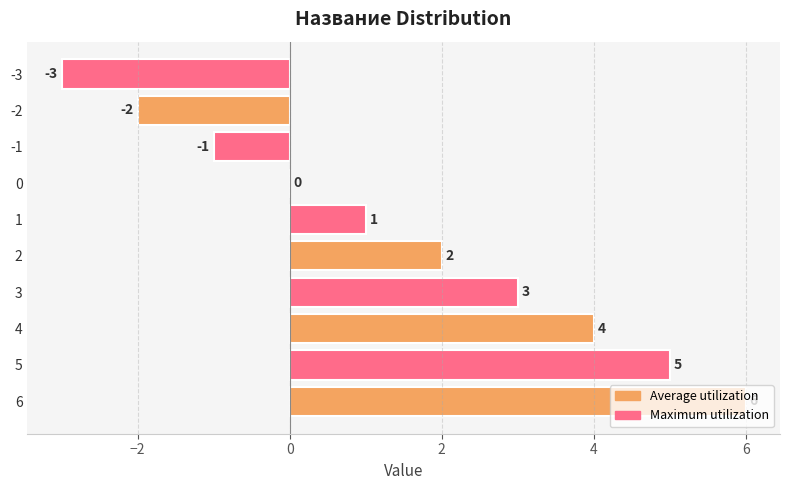

What is the change in value from 5 to -1?

-6